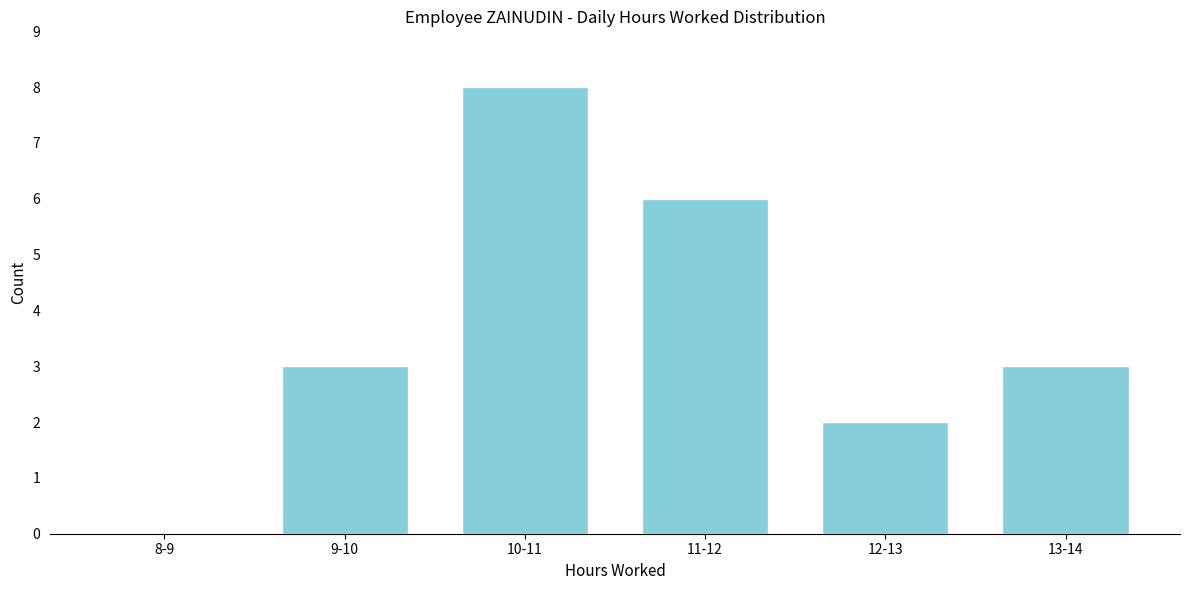

Reading left to right, list all the values displayed in this chart.

8-9=0	9-10=3	10-11=8	11-12=6	12-13=2	13-14=3